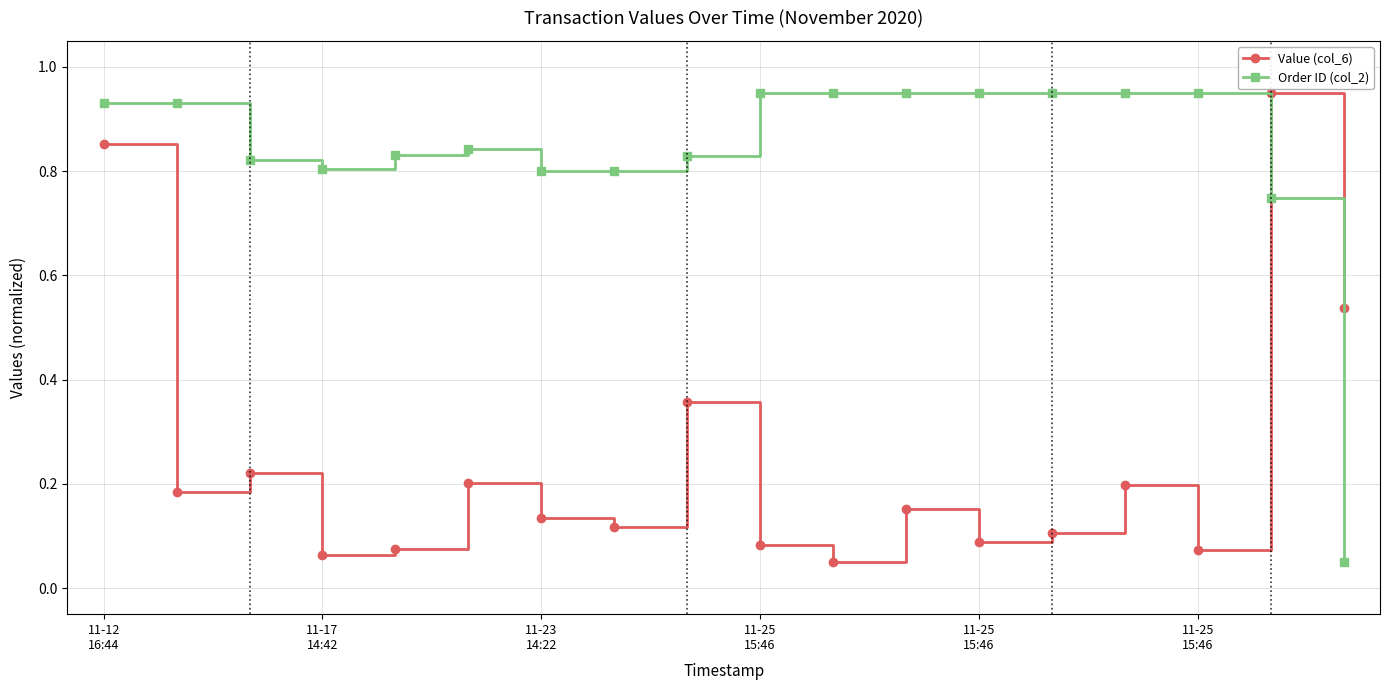

List the series in order of their overall mean, highest first.

Order ID (col_2), Value (col_6)